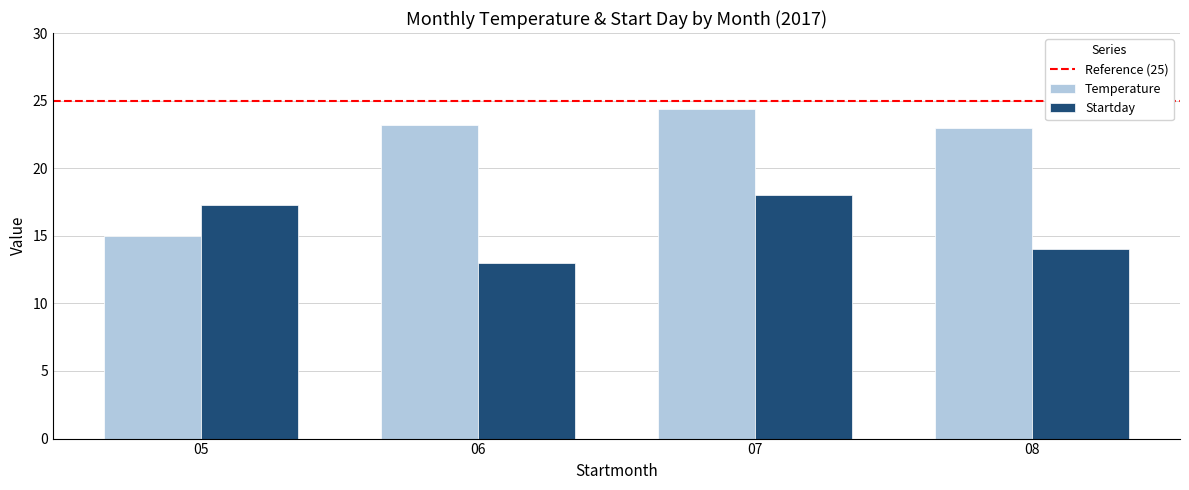

The Startday series shows 13.0 at 06. True or false?

True